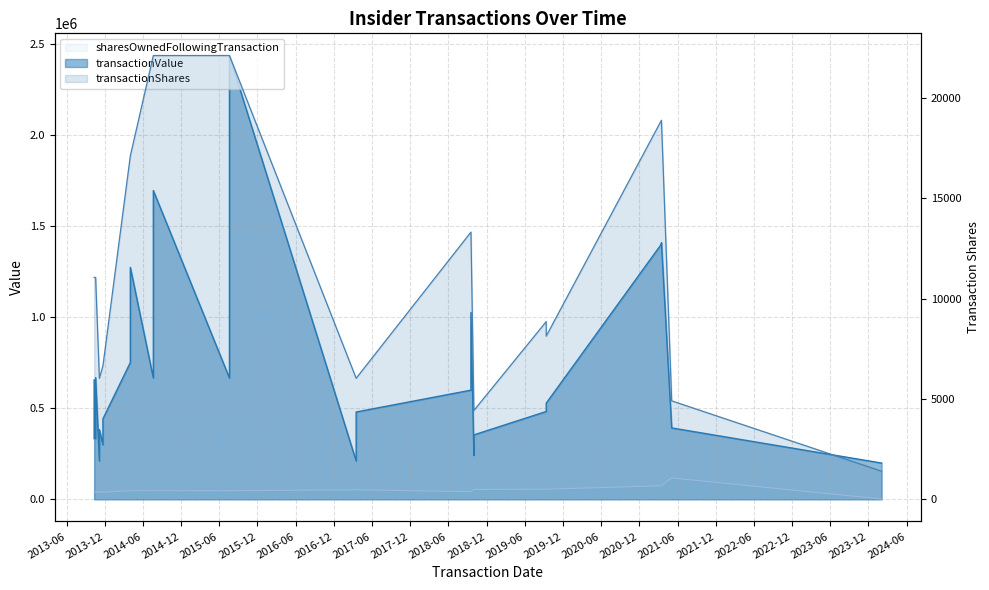

What is the difference between the second highest and second lowest values in the sharesOwnedFollowingTransaction series?

35686